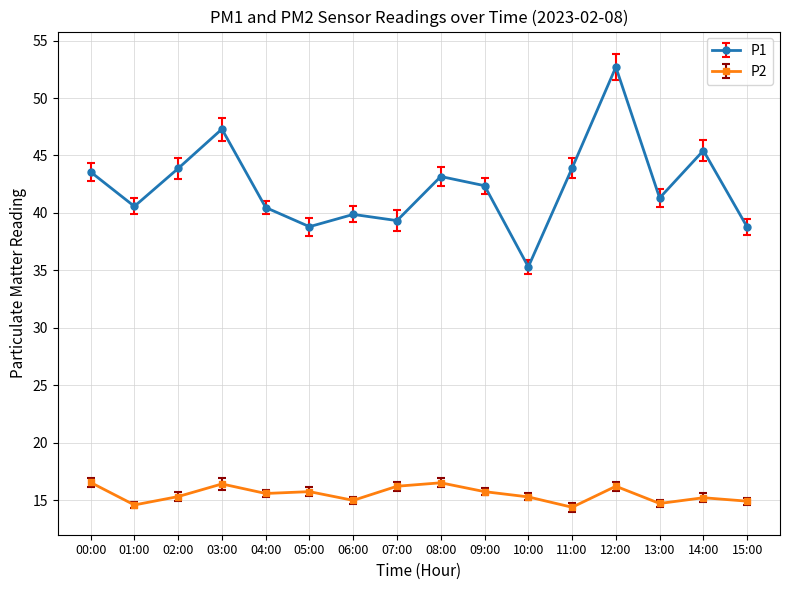

True or false: P2 and P1 intersect in this chart.

False